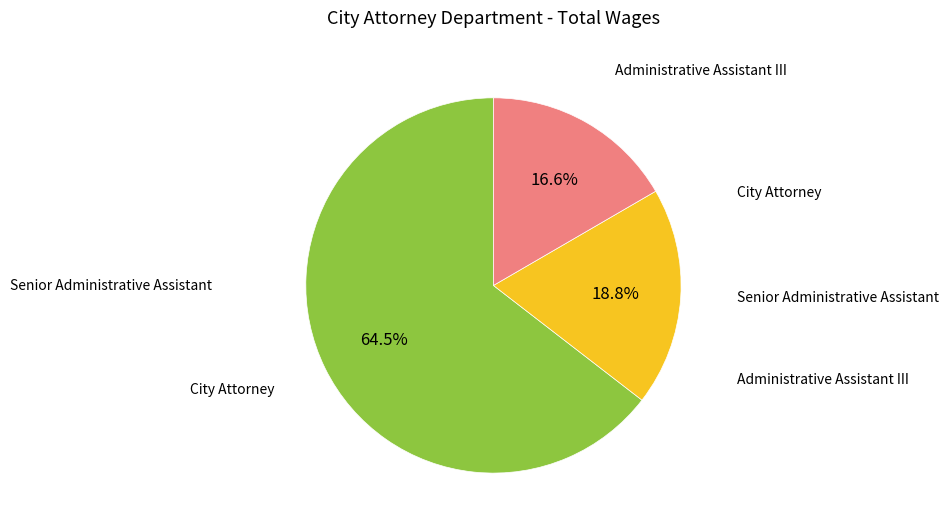

Is there a majority slice in this chart?

Yes